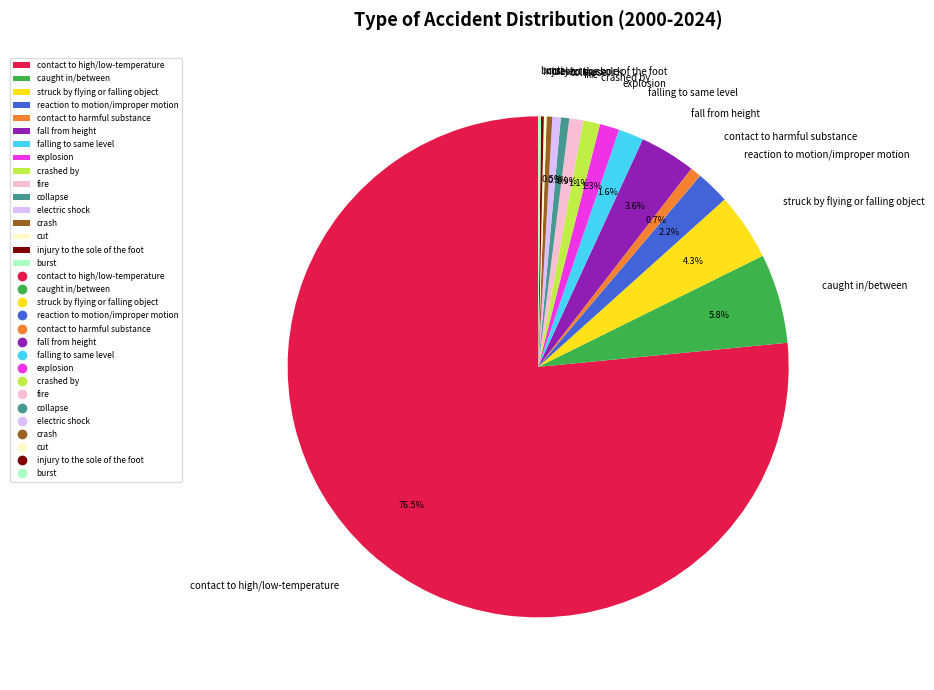

To the nearest percent, what portion does caught in/between represent?

6%